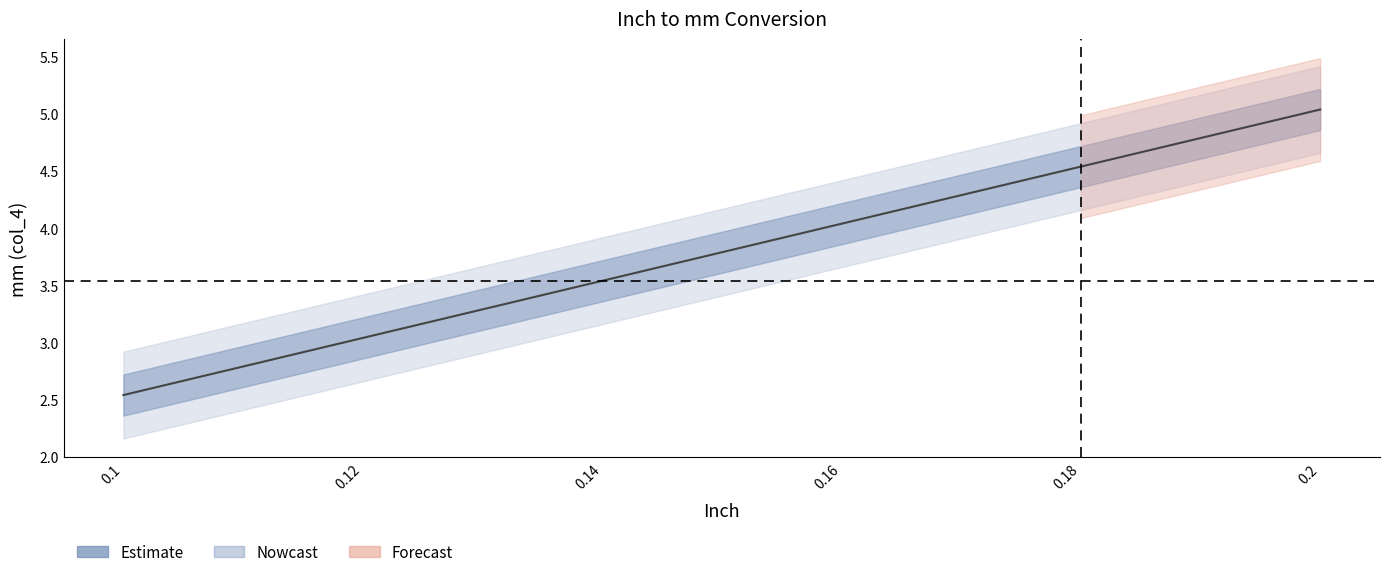

What is the smallest value displayed?

2.5